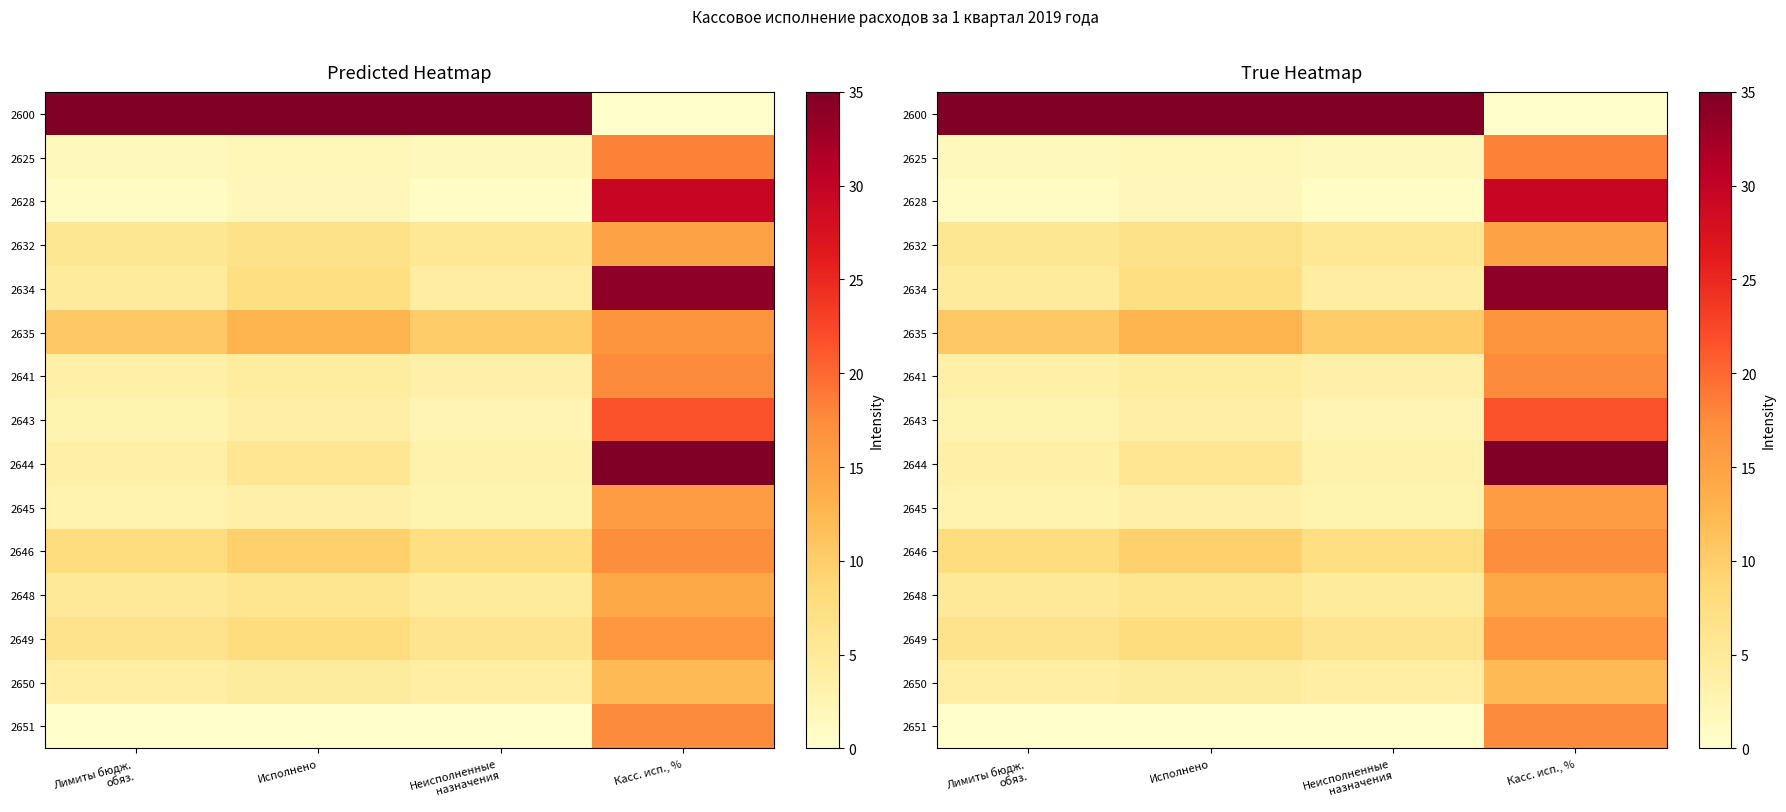

What is the sum of the 2628 values at Исполнено and Неисполненные назначения?

2.6